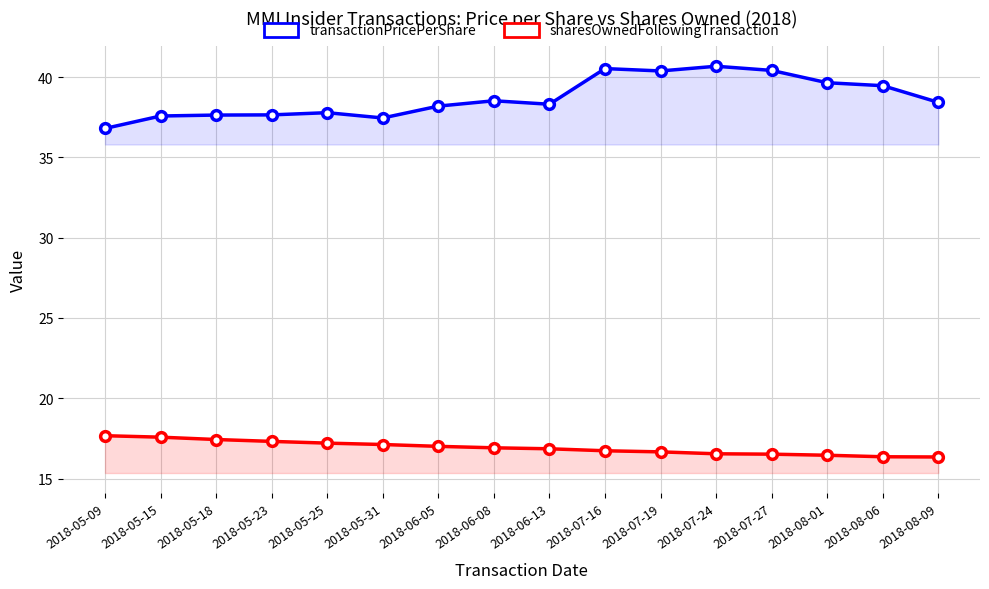

List the series in order of their peak value, lowest first.

sharesOwnedFollowingTransaction, transactionPricePerShare